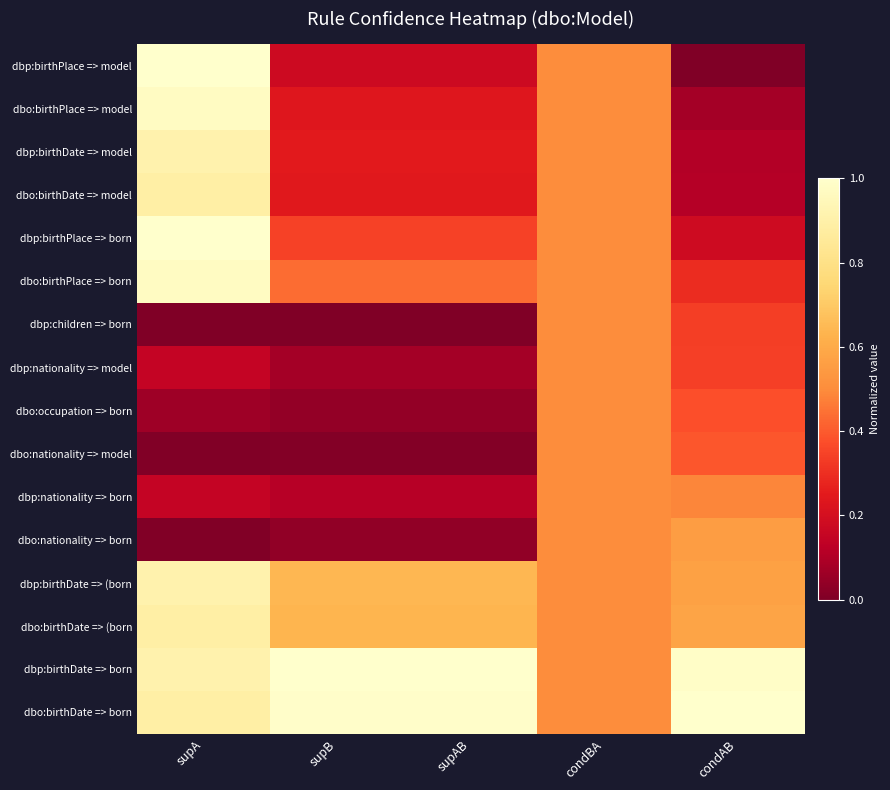

Which series has the largest range (max minus min)?

dbp:birthPlace => model